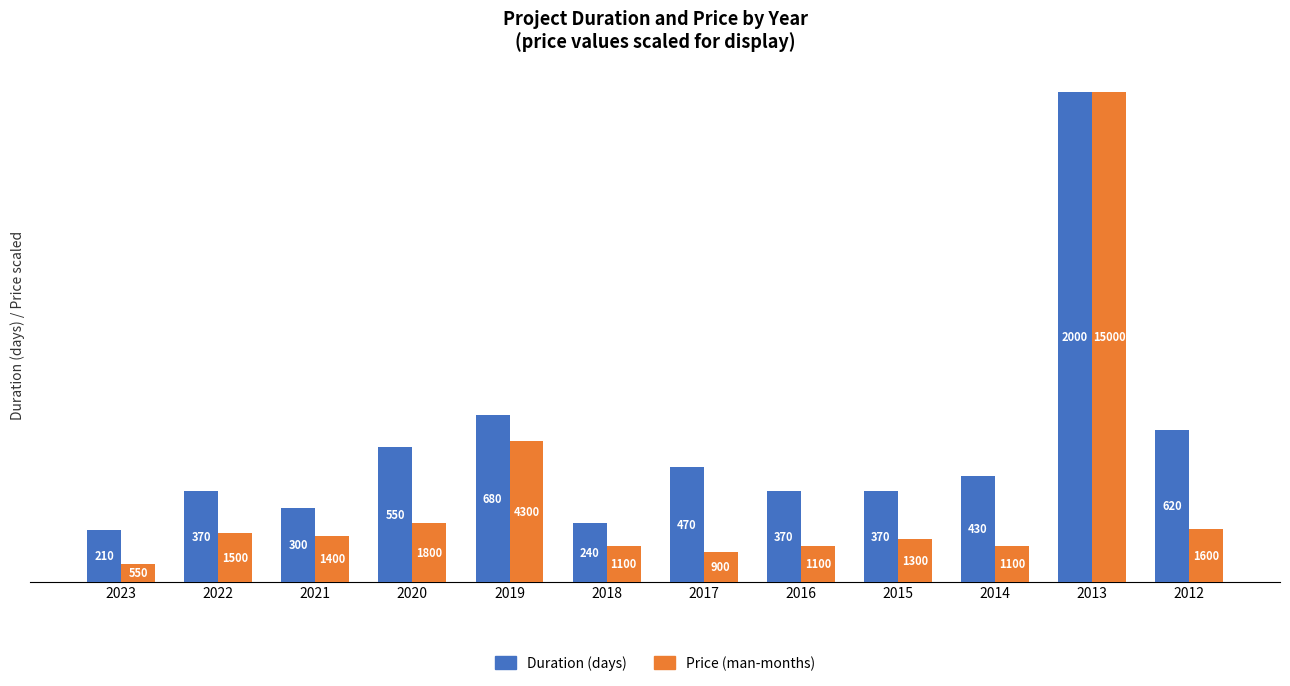

Which category has the highest value across all series?

2013